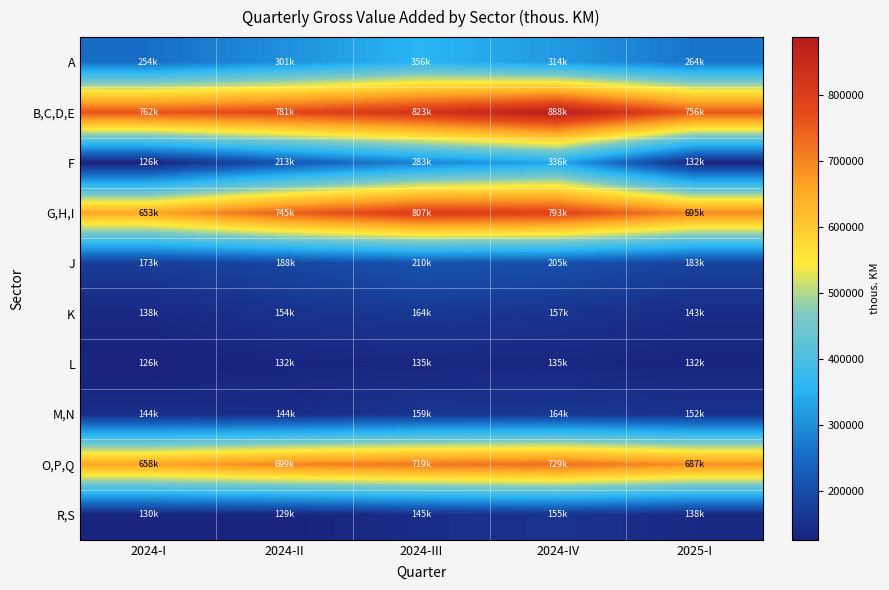

Which series has the widest spread of values?

F